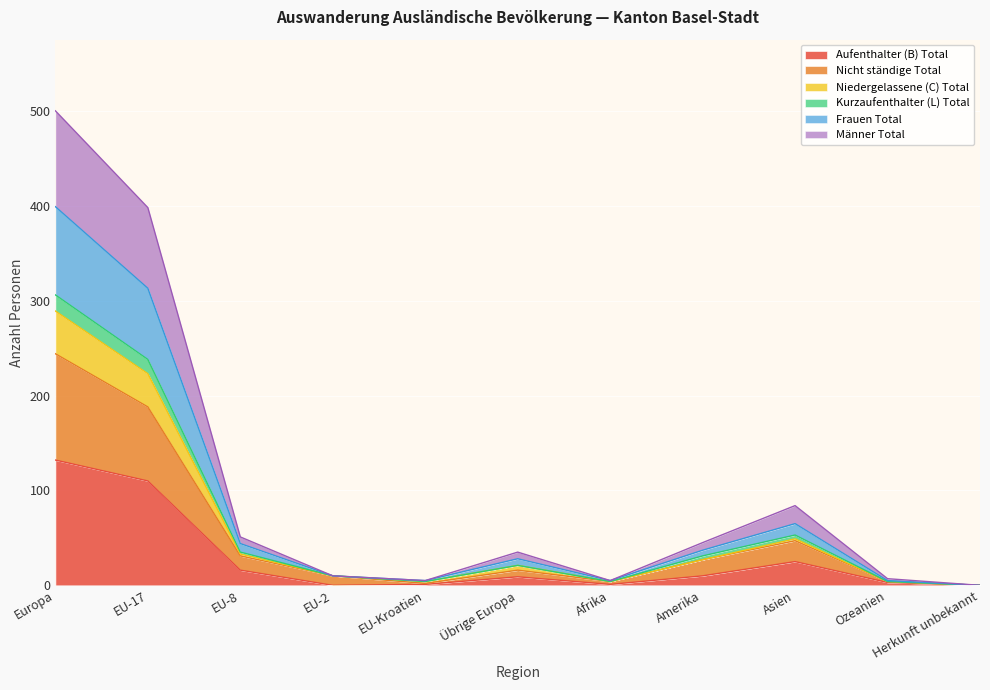

How many lines are shown in the chart?

6